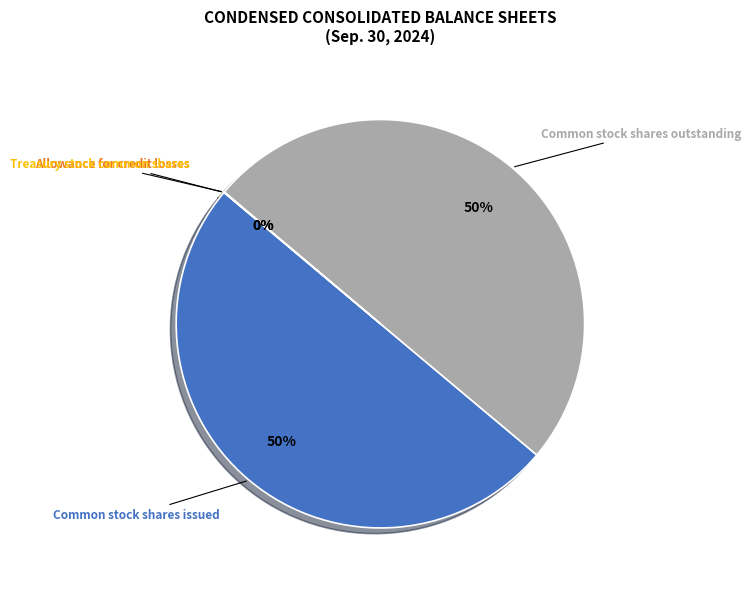

Approximately how many times larger is the value at Common stock shares issued compared to Common stock shares outstanding?

1.0